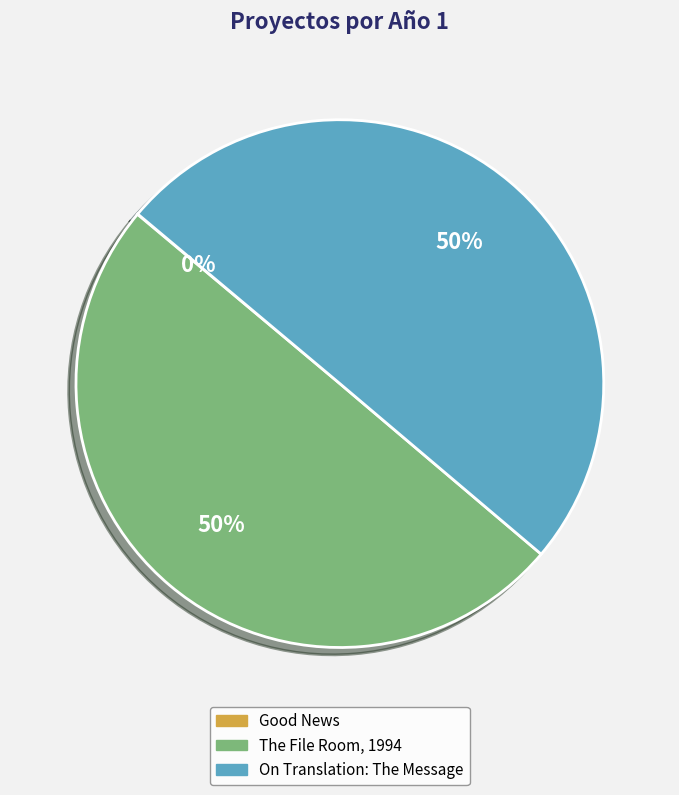

To the nearest percent, what is the average slice percentage?

33%